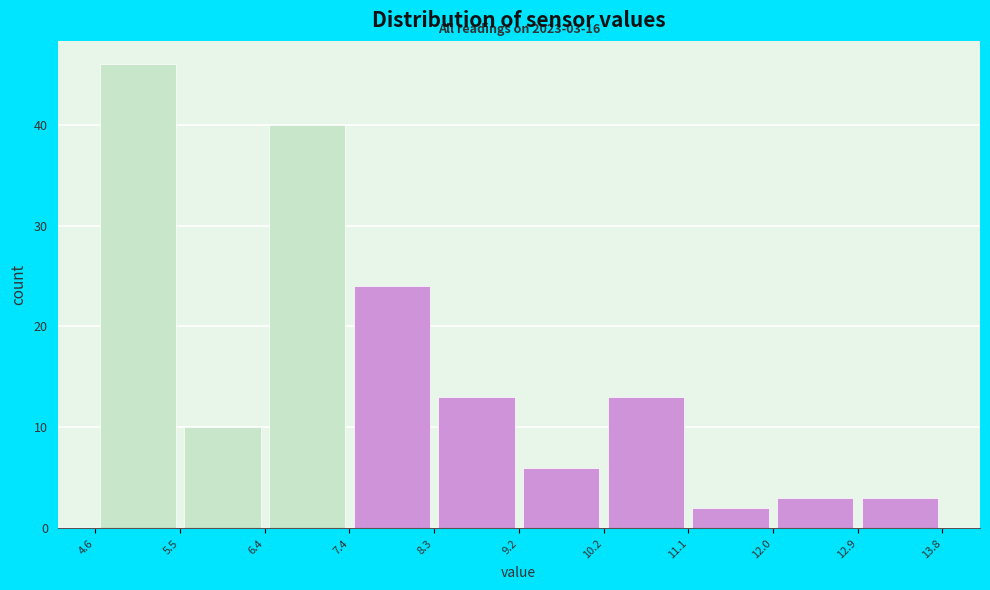

Which range on the x-axis has the tallest bar?

4.6 to 5.5